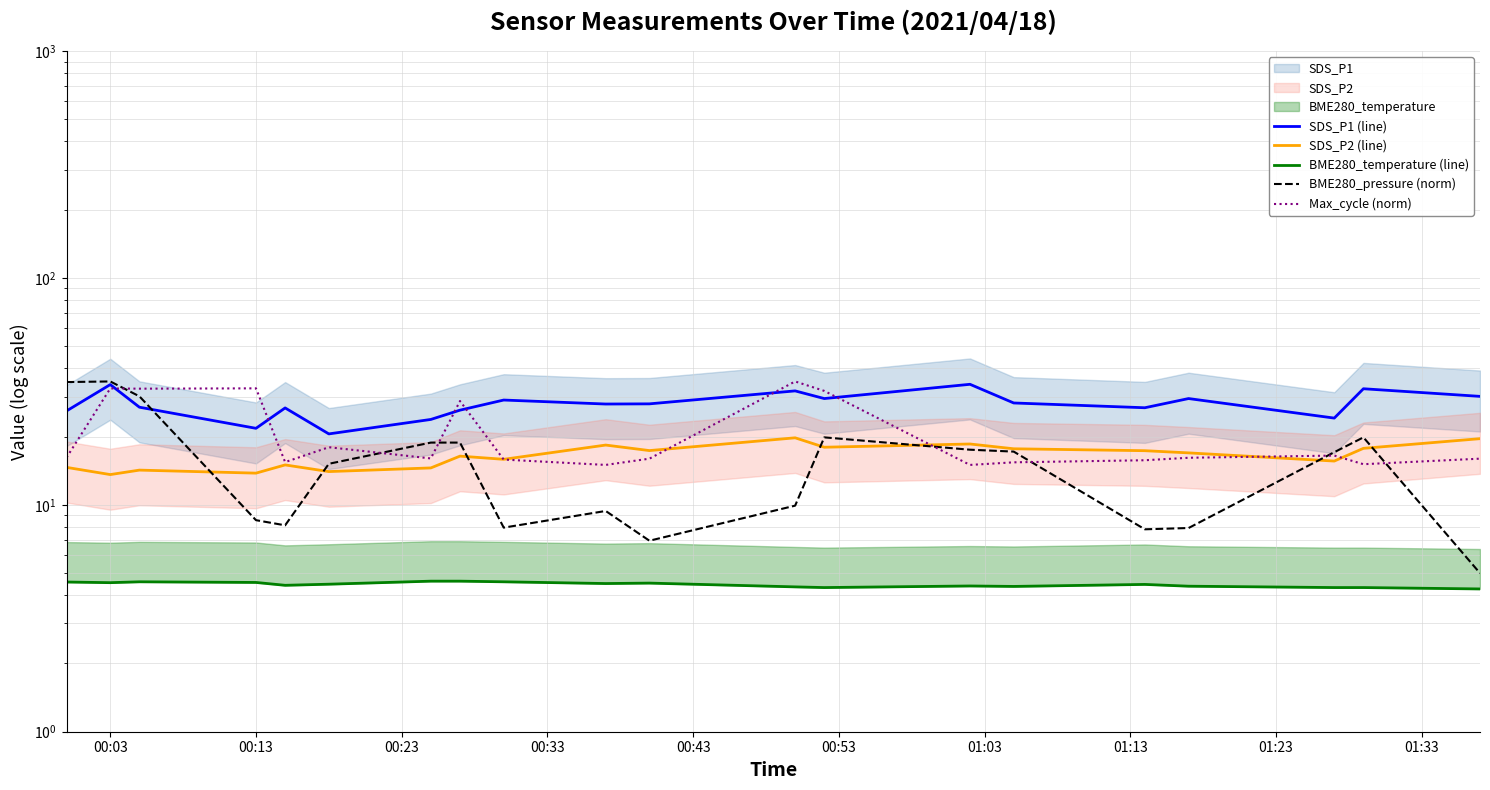

True or false: BME280_temperature (line) and Max_cycle (norm) intersect in this chart.

False